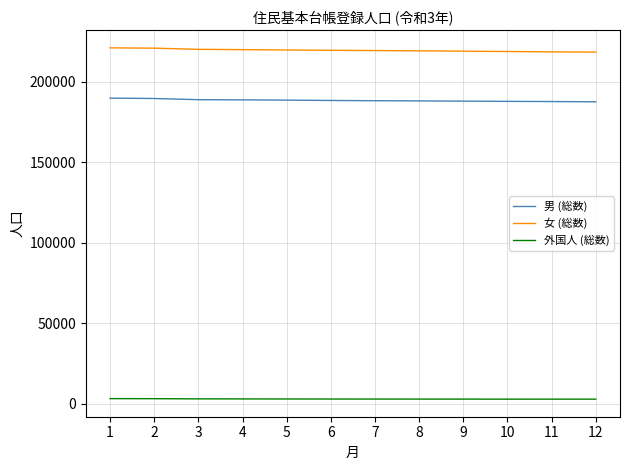

True or false: 女 (総数) and 外国人 (総数) intersect in this chart.

False